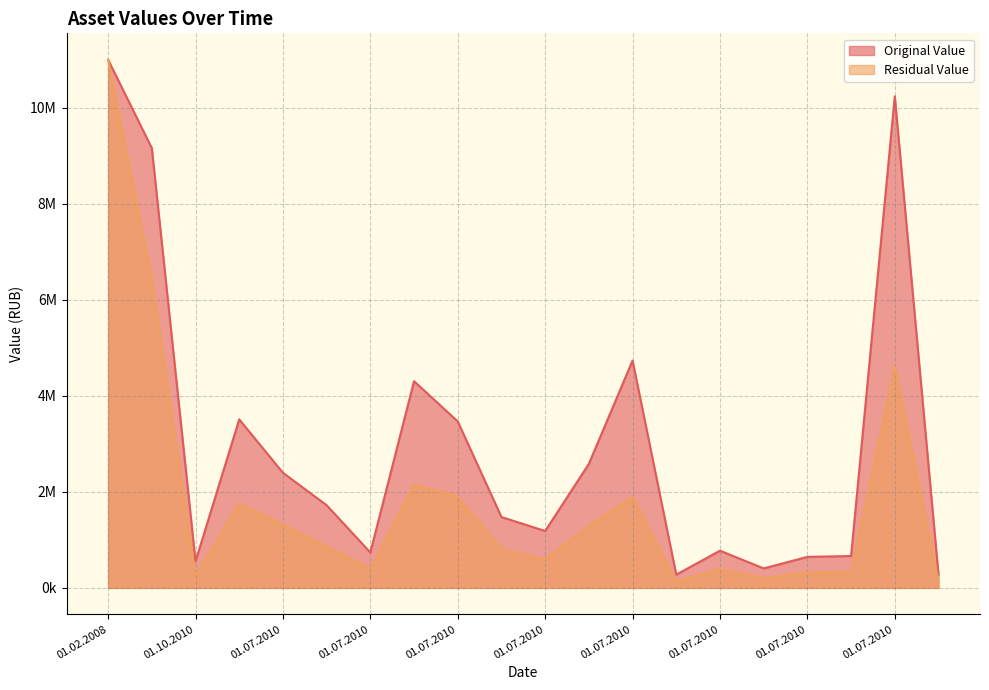

True or false: Residual Value and Original Value intersect in this chart.

False